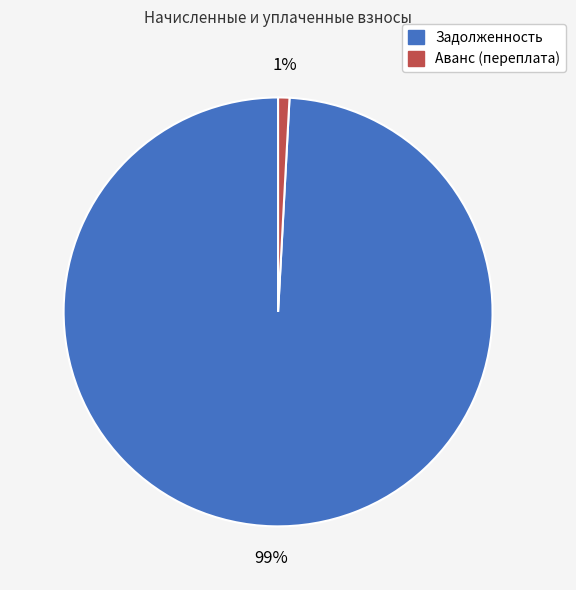

Does any single category account for the majority?

Yes